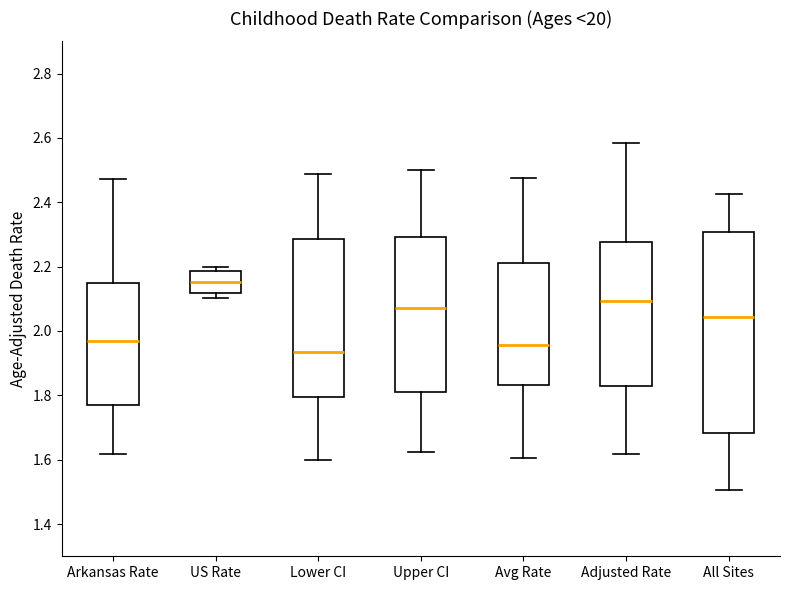

Reading left to right, read every box against the y-axis: the position of its median line, the range the box covers, and the ends of its whiskers. The values are not printed on the chart, so give them approximately, as read against the axis.

Arkansas Rate: median 1.96, box 1.76 to 2.14, whiskers 1.62 to 2.48
US Rate: median 2.16, box 2.12 to 2.18, whiskers 2.10 to 2.20
Lower CI: median 1.94, box 1.80 to 2.28, whiskers 1.60 to 2.48
Upper CI: median 2.08, box 1.82 to 2.30, whiskers 1.62 to 2.50
Avg Rate: median 1.96, box 1.84 to 2.22, whiskers 1.60 to 2.48
Adjusted Rate: median 2.10, box 1.82 to 2.28, whiskers 1.62 to 2.58
All Sites: median 2.04, box 1.68 to 2.30, whiskers 1.50 to 2.42